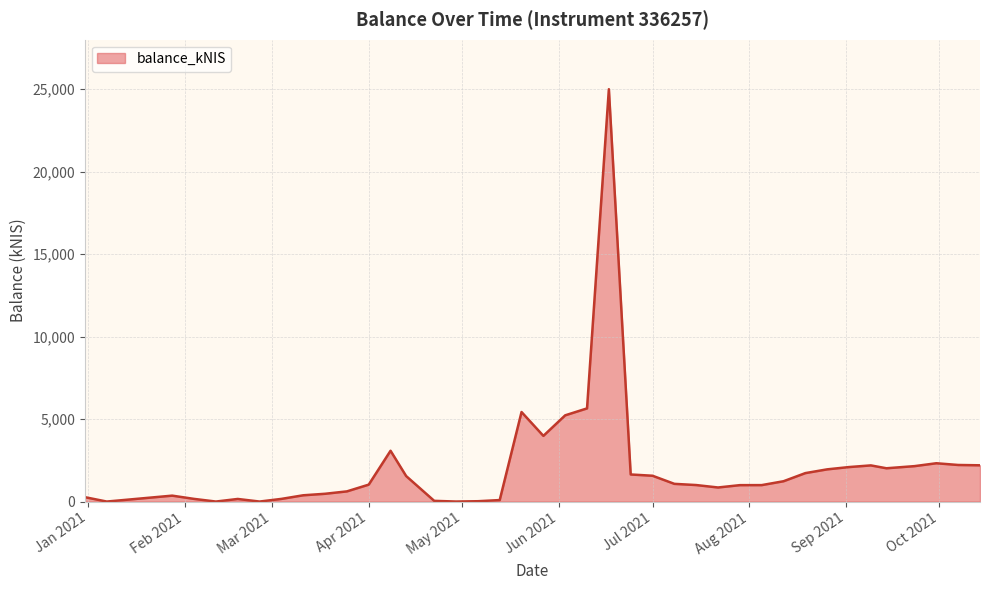

What is the difference between the maximum and minimum values?

25005.1